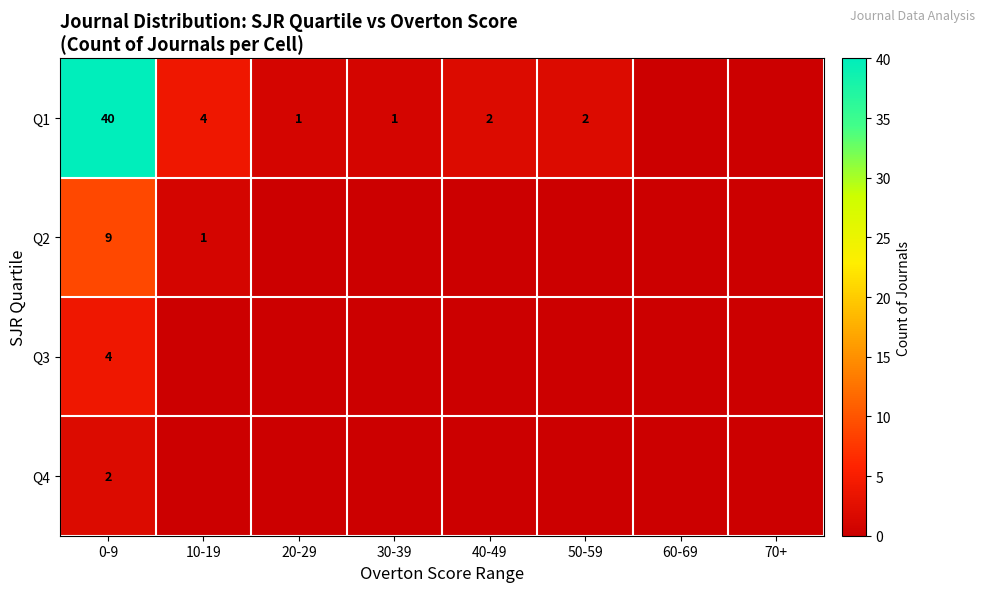

Is it true that Q1 equals 2 at 40-49?

True